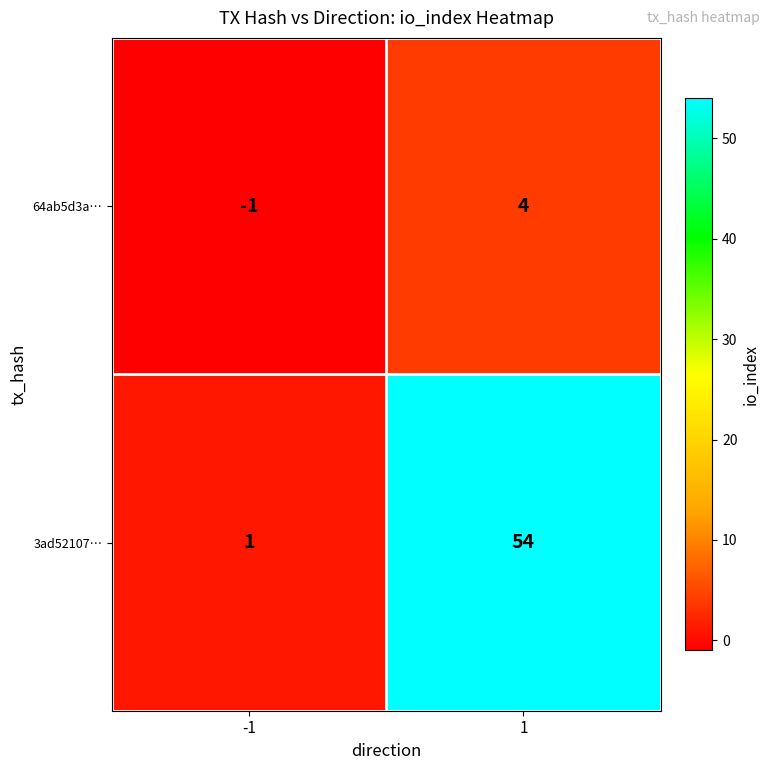

Reading right to left, what are all the values shown in this chart?

64ab5d3a…: 1=4	-1=-1
3ad52107…: 1=54	-1=1